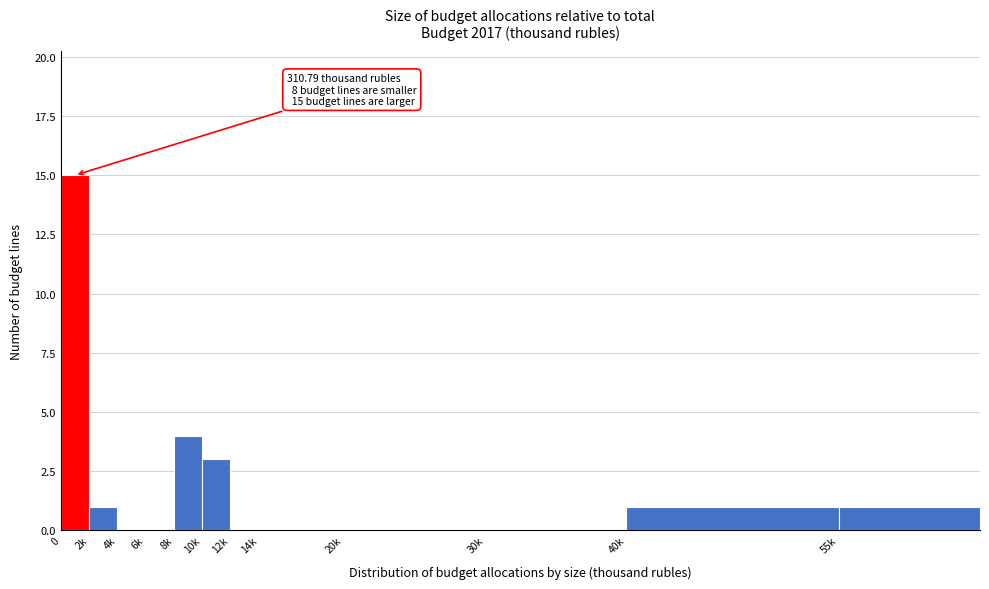

Reading left to right, transcribe all the data shown in this chart.

0=15	2k=1	4k=0	6k=0	8k=4	10k=3	12k=0	14k=0	20k=0	30k=0	40k=1	55k=1